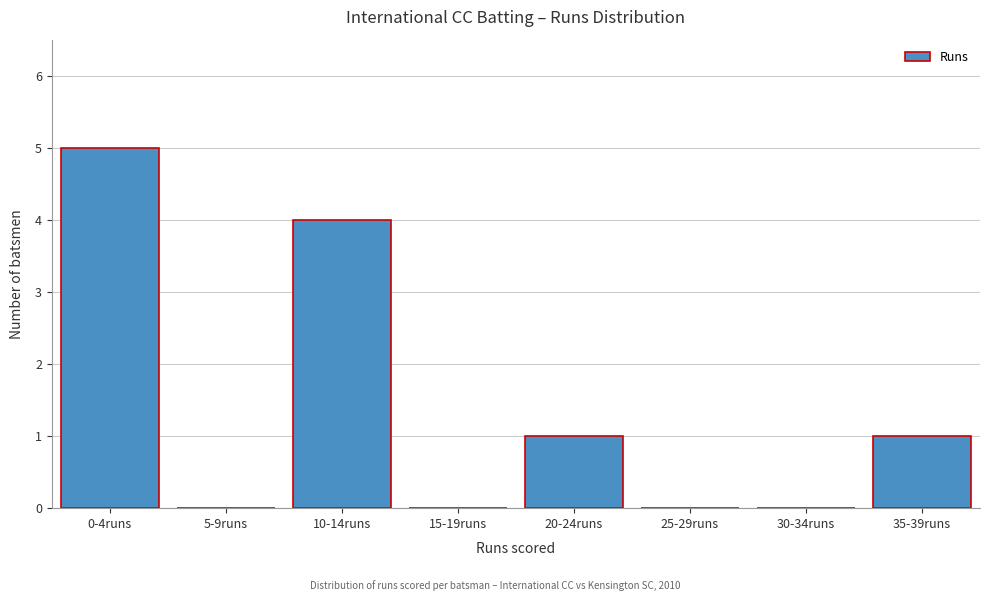

Reading right to left, extract all data points from this chart.

35-39runs=1	30-34runs=0	25-29runs=0	20-24runs=1	15-19runs=0	10-14runs=4	5-9runs=0	0-4runs=5